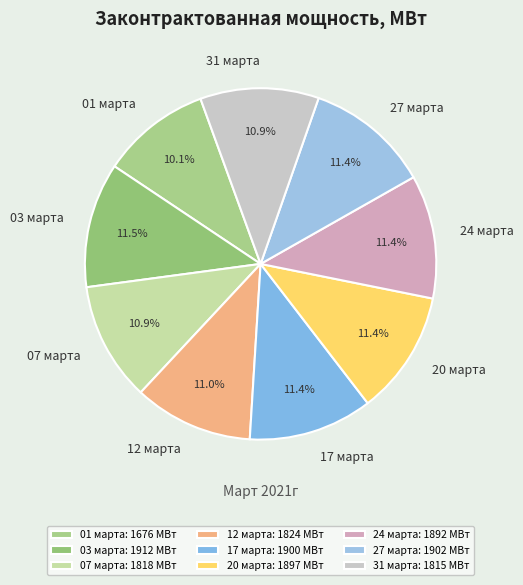

Does any single category account for the majority?

No